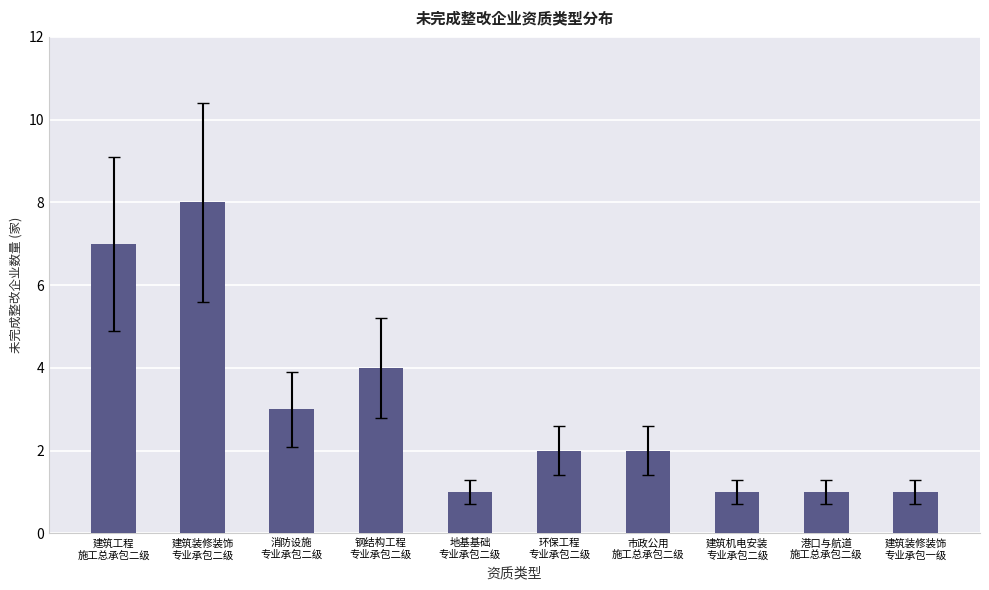

Count the values in the range 1 to 4.

8